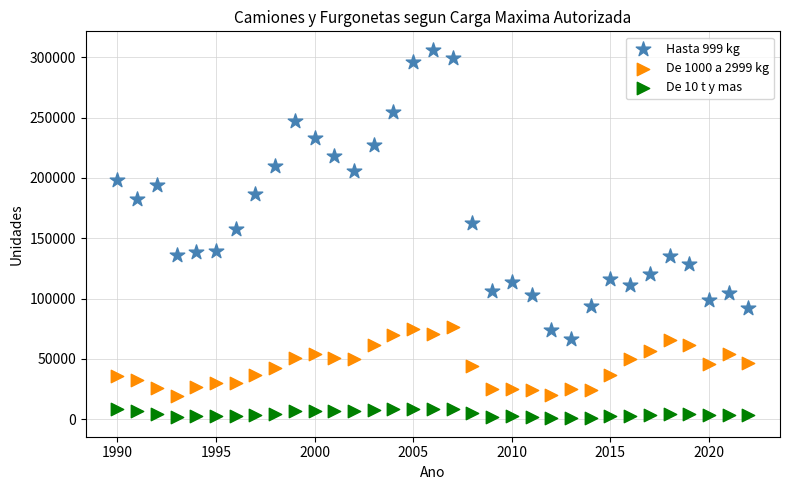

Which series has the largest Y range (max minus min)?

Hasta 999 kg